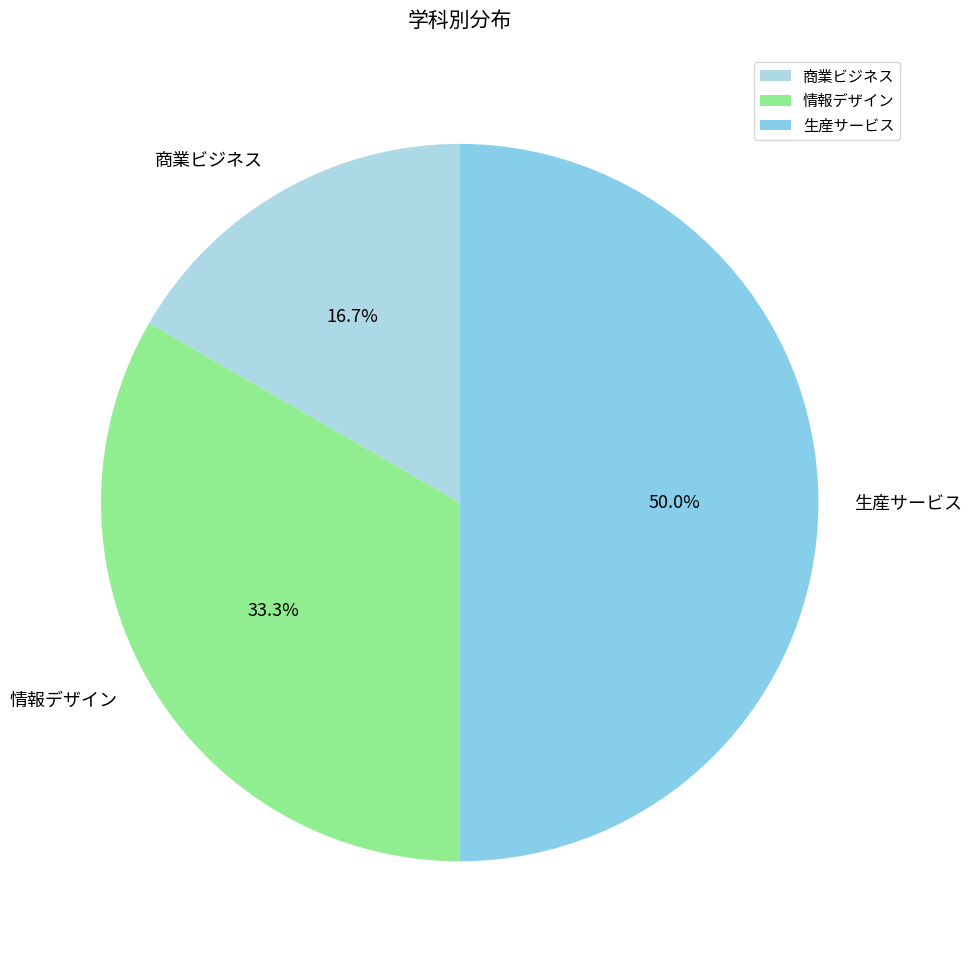

How many slices are in this pie chart?

3